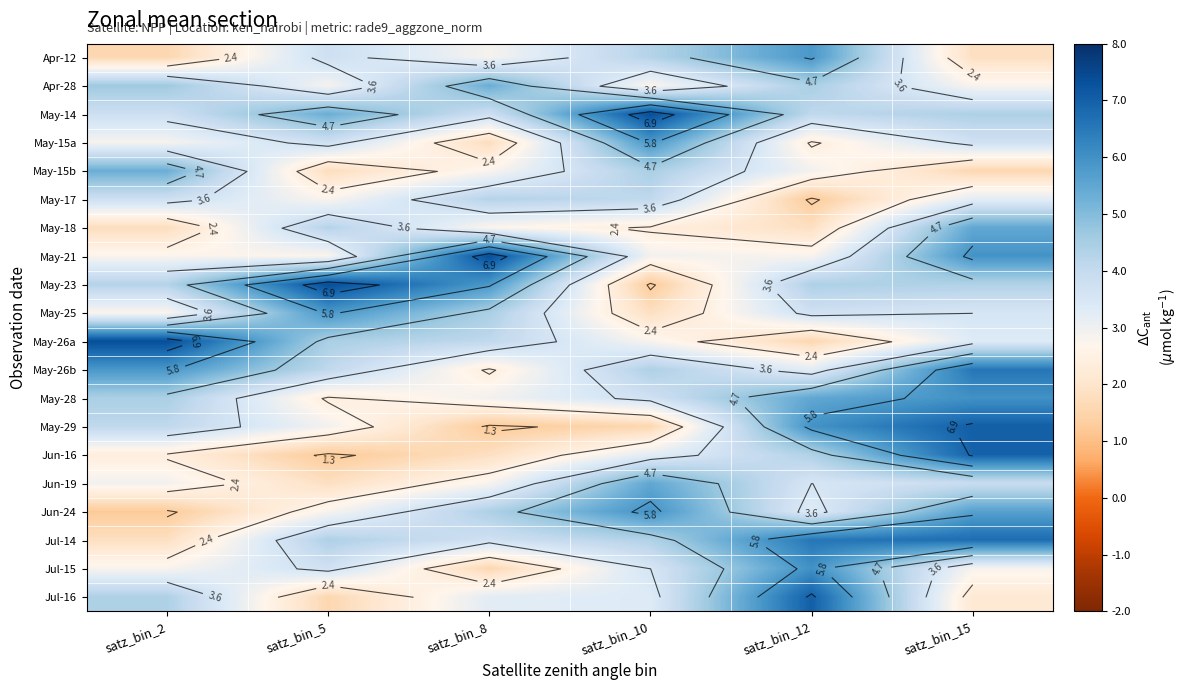

What is the total value across all series at satz_bin_10?

75.5